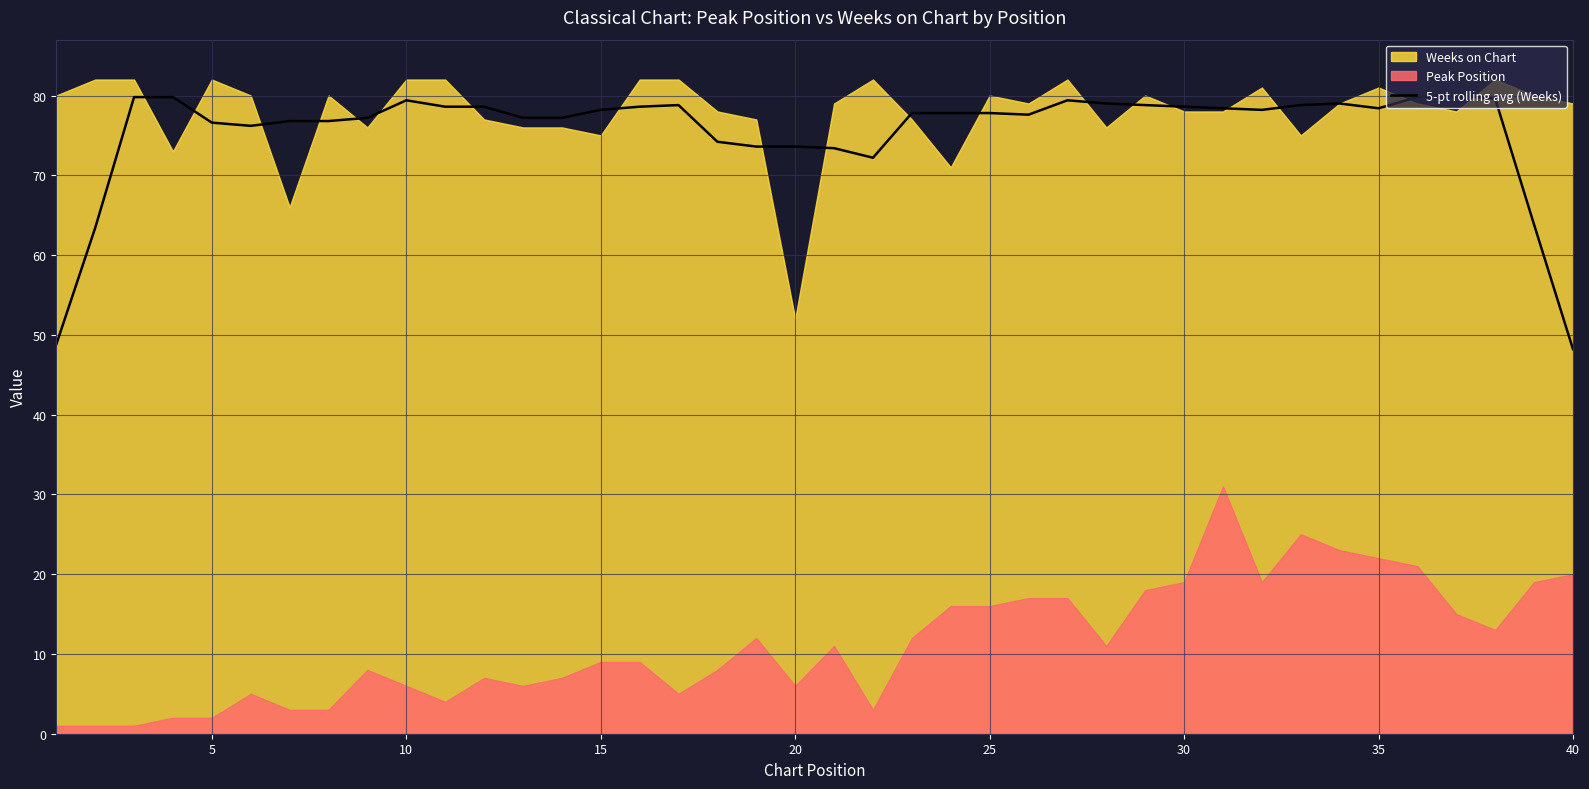

True or false: 5-pt rolling avg (Weeks) has a value of 78.6 at 30.

True